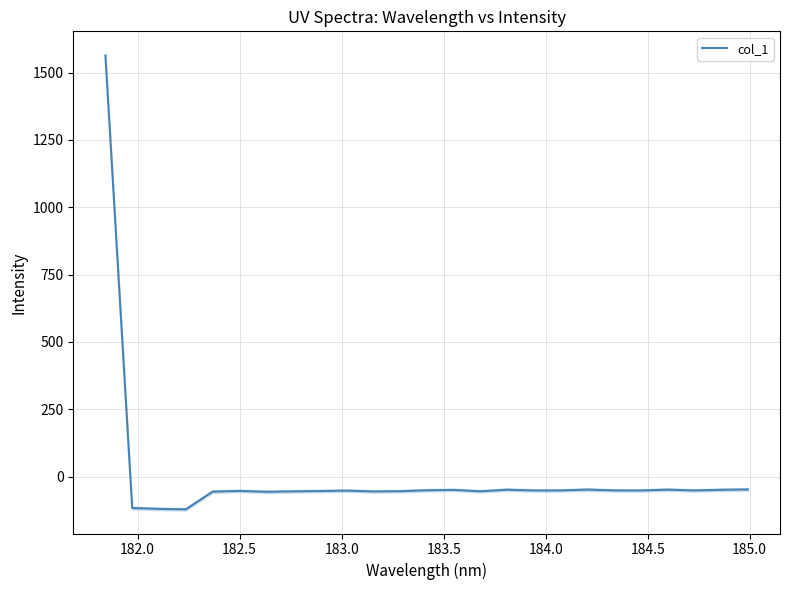

What is the highest value of the col_1 series?

1563.3